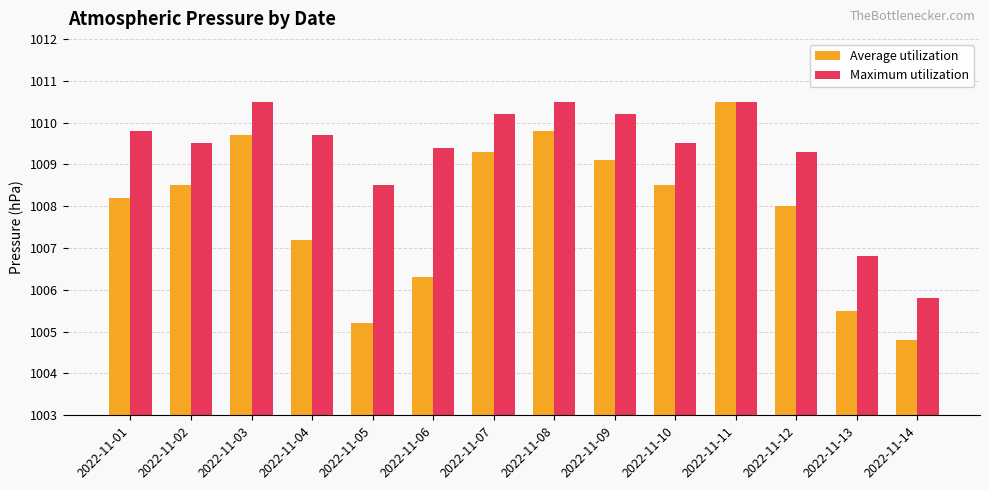

Does the chart contain stacked bars?

No